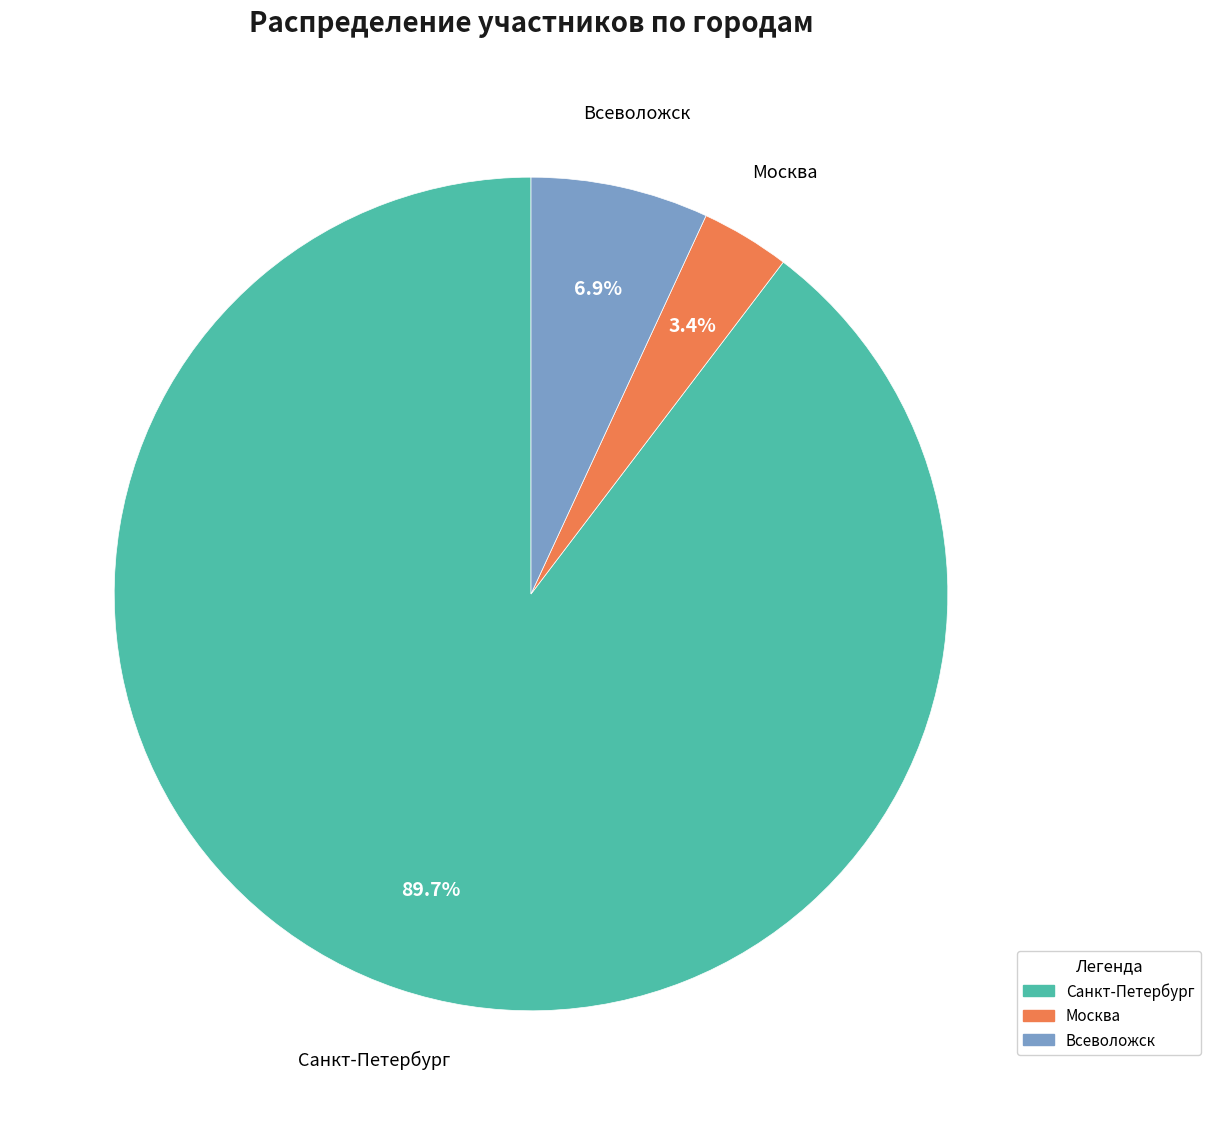

Which slice is the smallest?

Москва